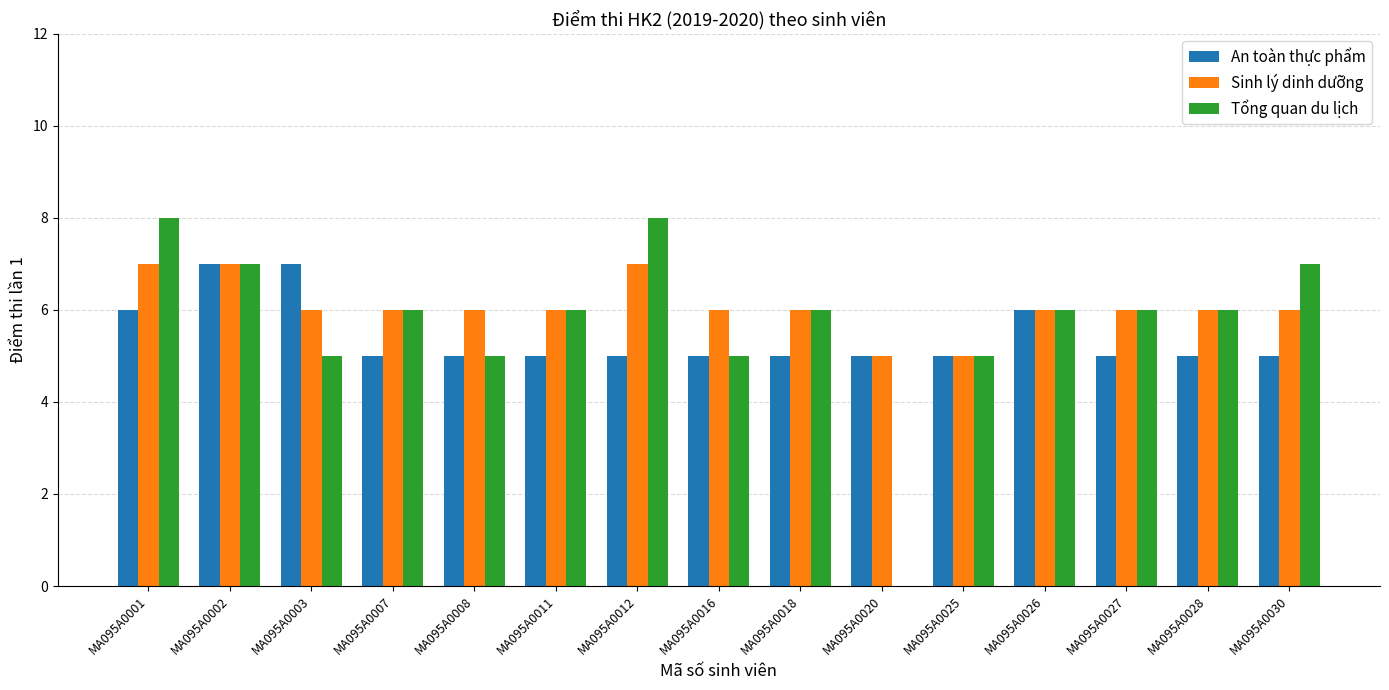

Reading left to right, what are all the values shown in this chart?

An toàn thực phẩm: 6	7	7	5	5	5	5	5	5	5	5	6	5	5	5
Sinh lý dinh dưỡng: 7	7	6	6	6	6	7	6	6	5	5	6	6	6	6
Tổng quan du lịch: 8	7	5	6	5	6	8	5	6	0	5	6	6	6	7